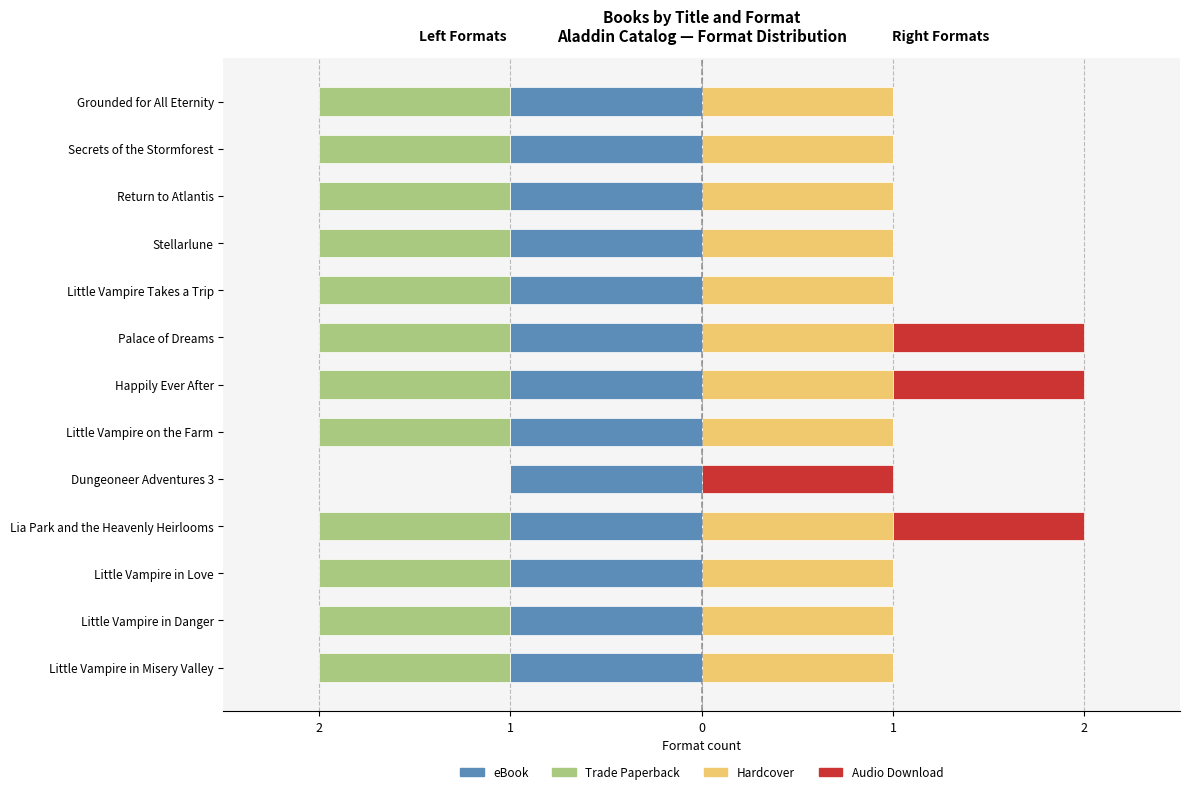

How many groups of bars are there?

13